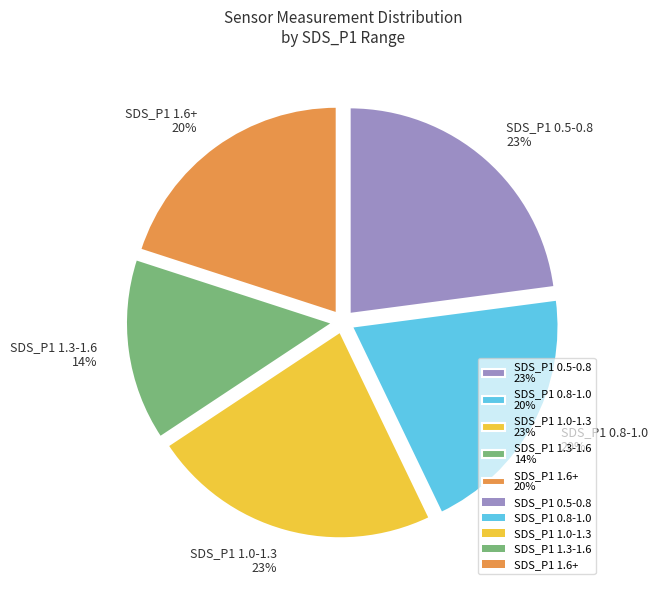

To the nearest percent, what is the average slice percentage?

20%